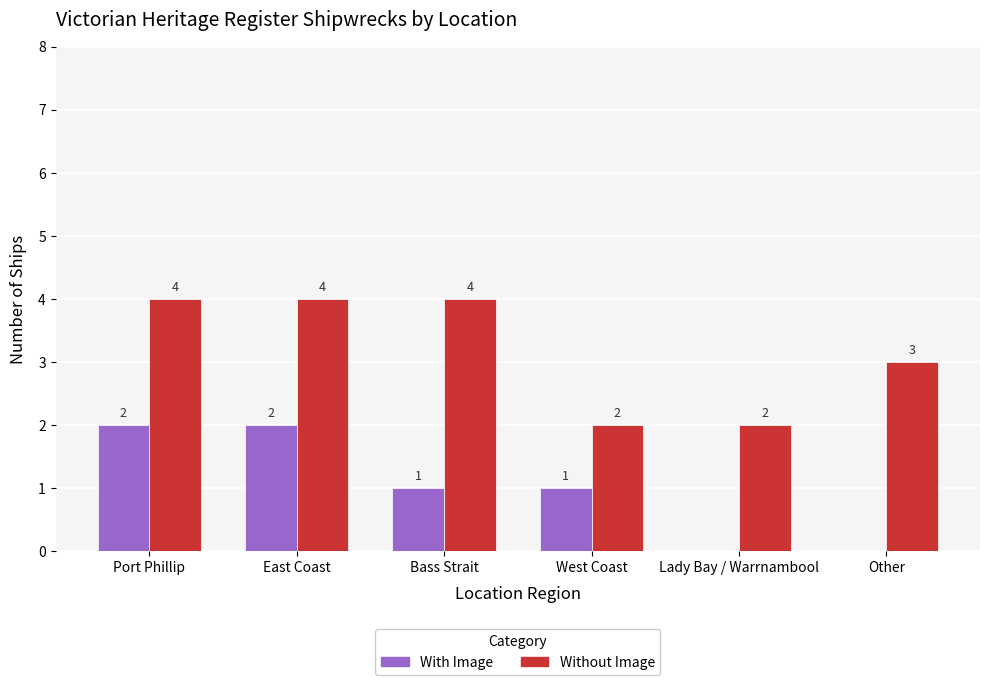

Reading right to left, extract all data points from this chart.

With Image: Other=0	Lady Bay / Warrnambool=0	West Coast=1	Bass Strait=1	East Coast=2	Port Phillip=2
Without Image: Other=3	Lady Bay / Warrnambool=2	West Coast=2	Bass Strait=4	East Coast=4	Port Phillip=4